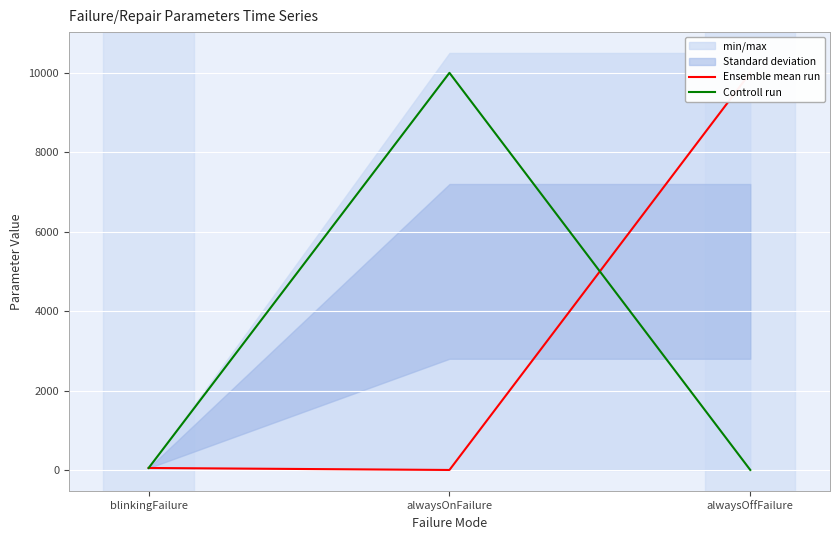

Rank the categories by Controll run value from lowest to highest.

alwaysOffFailure, blinkingFailure, alwaysOnFailure